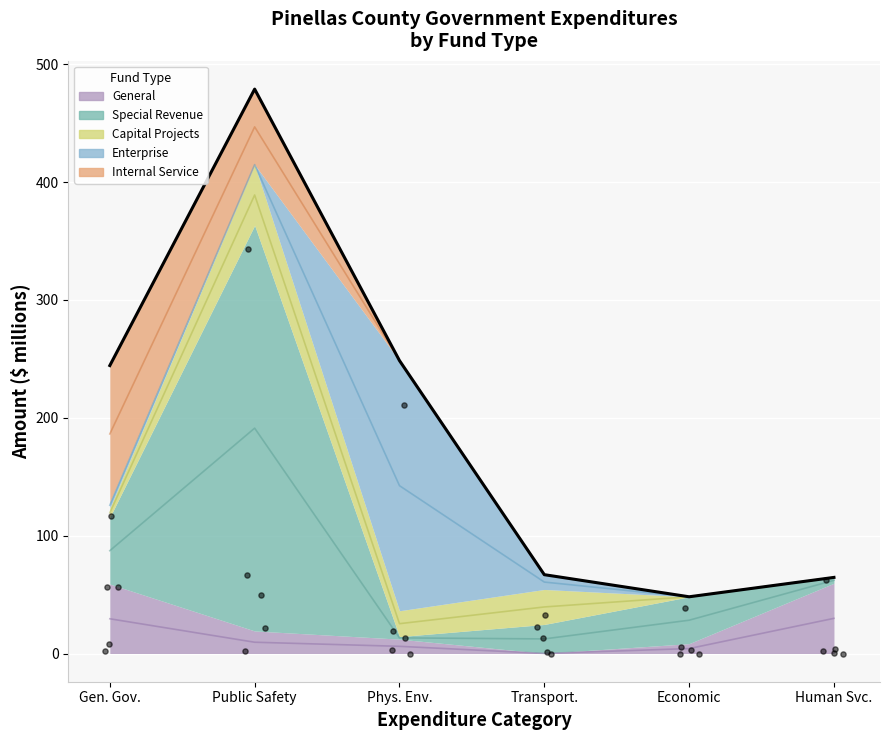

What are all the series names shown in the legend?

General, Special Revenue, Capital Projects, Enterprise, Internal Service